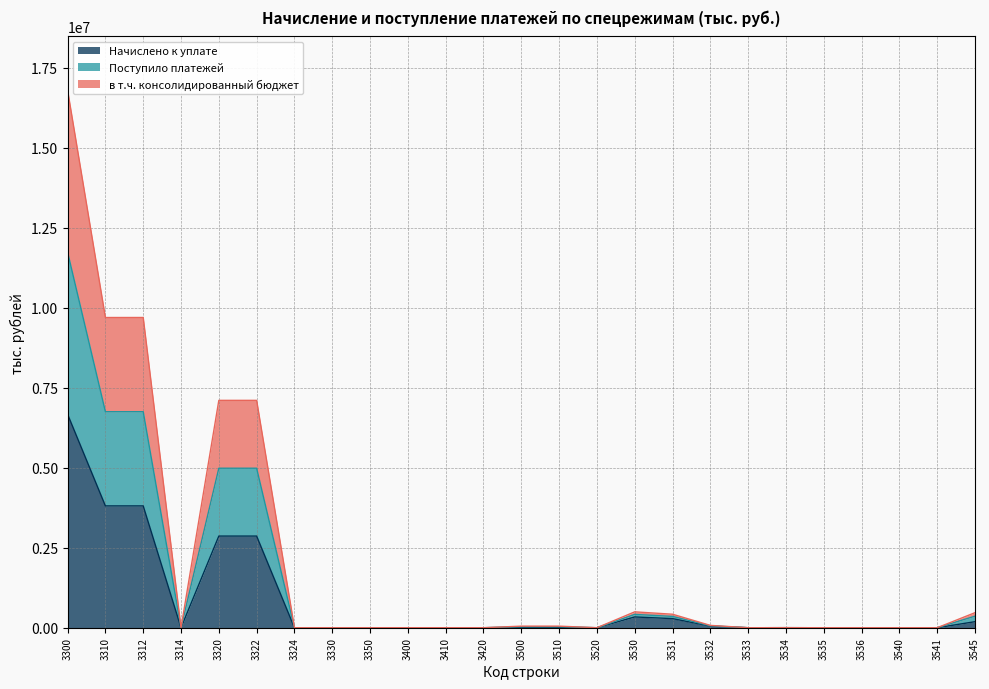

Is the value of в т.ч. консолидированный бюджет at 3531 greater than the value of Начислено к уплате at 3320?

No